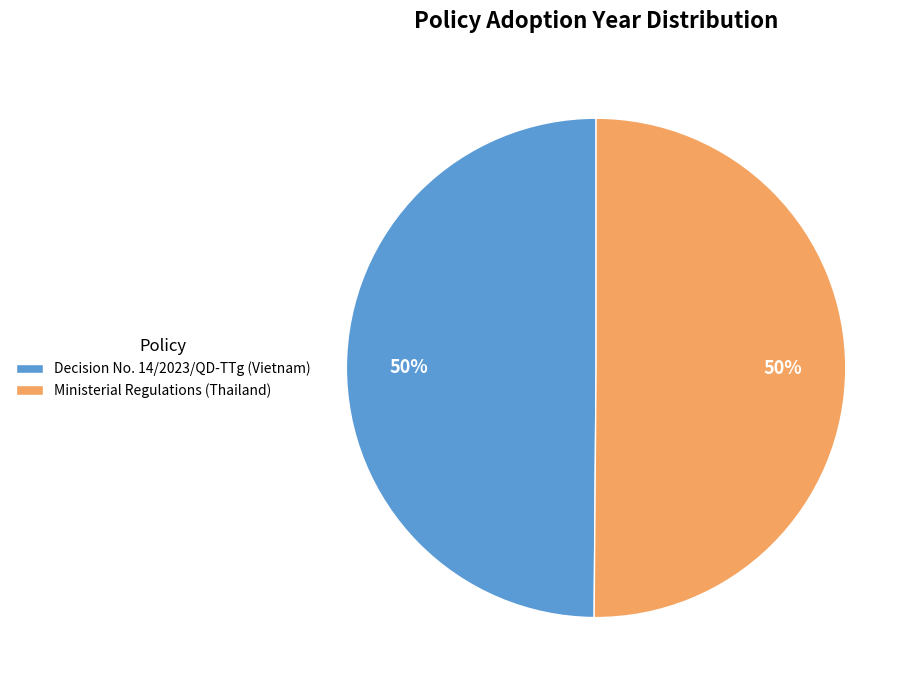

How many segments does this pie chart have?

2